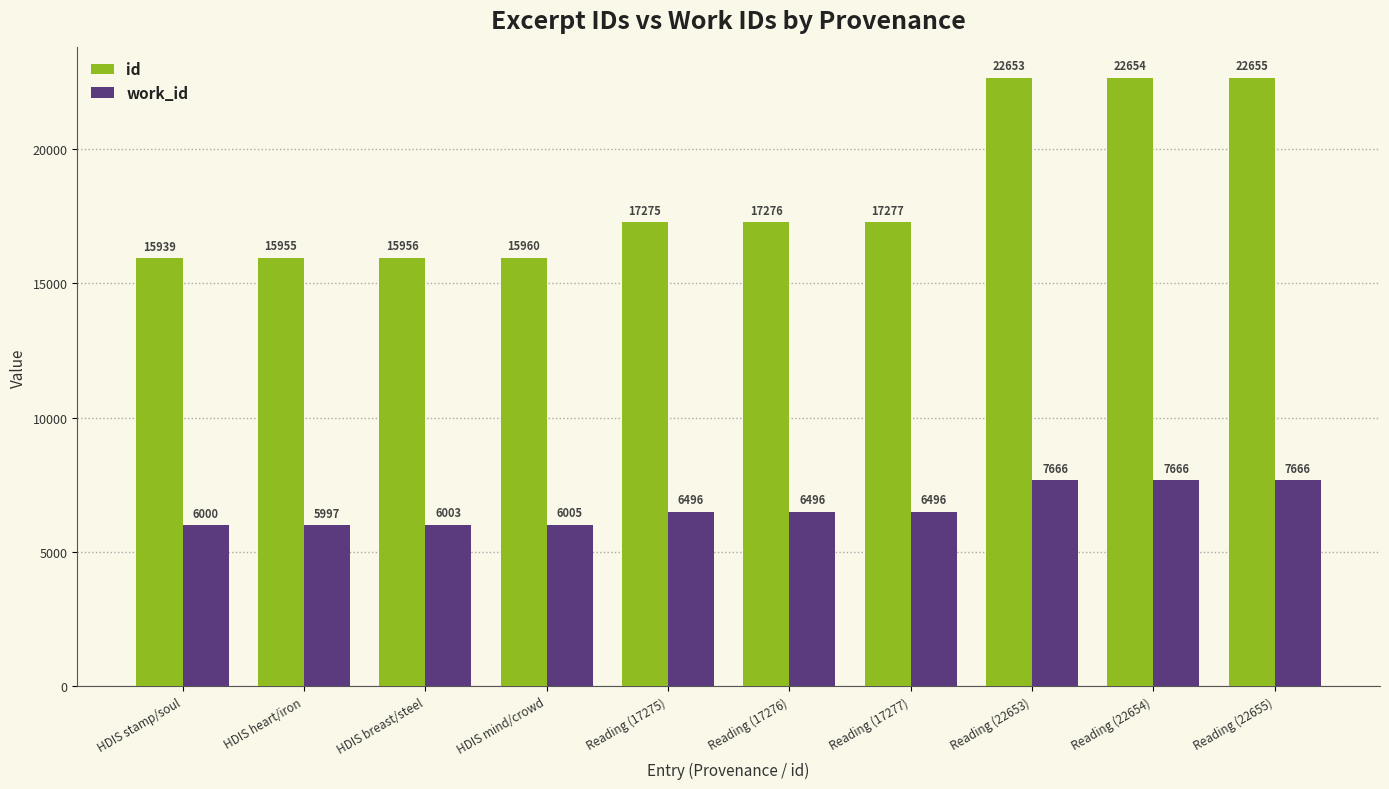

At which label is id closest to 19297?

Reading (17277)